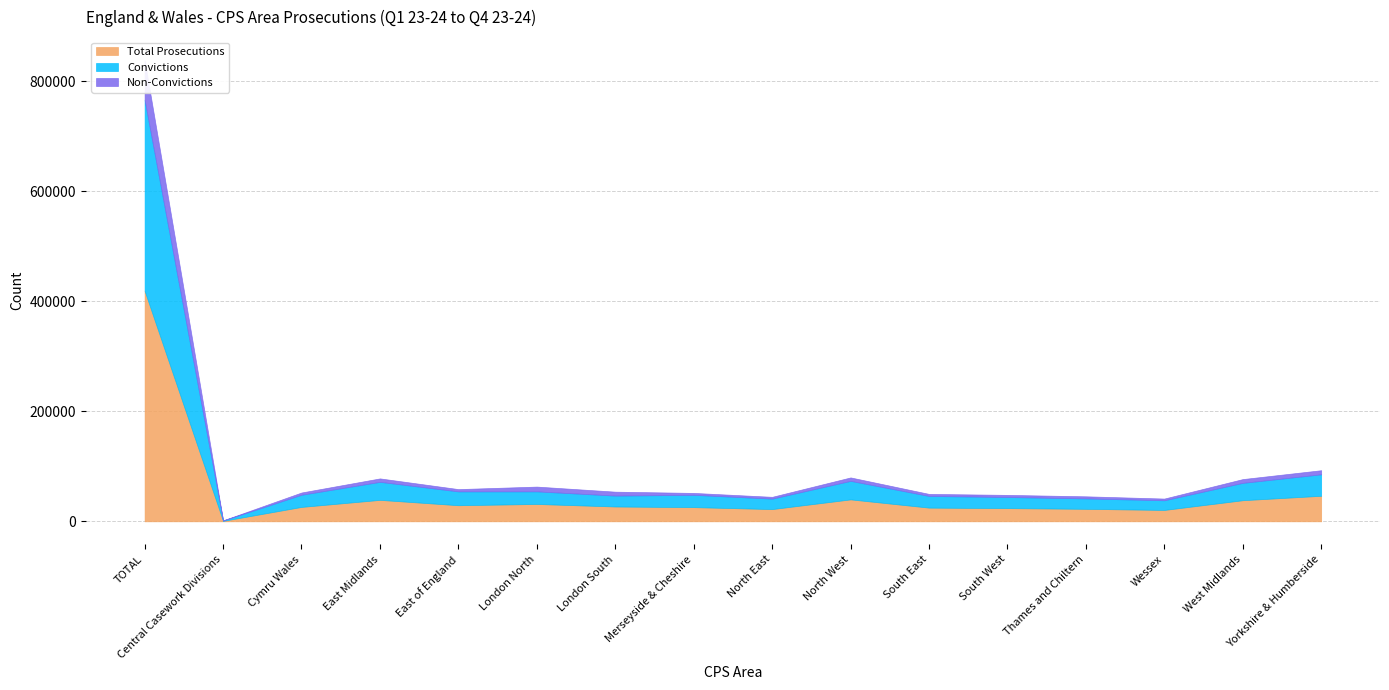

What is the label of the 15th point from the right?

Central Casework Divisions